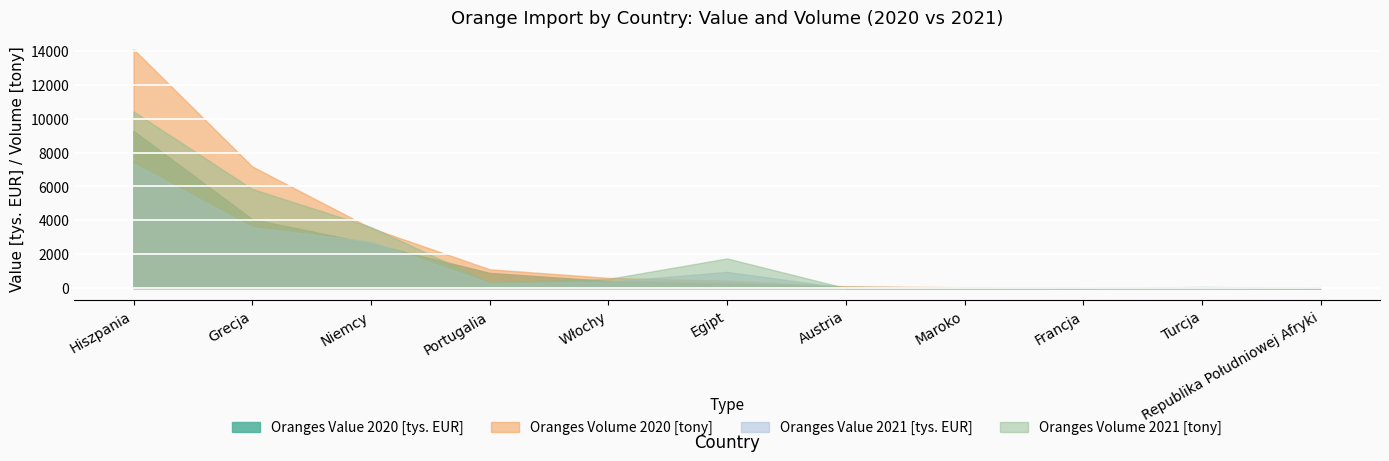

How many distinct data groups are displayed?

4